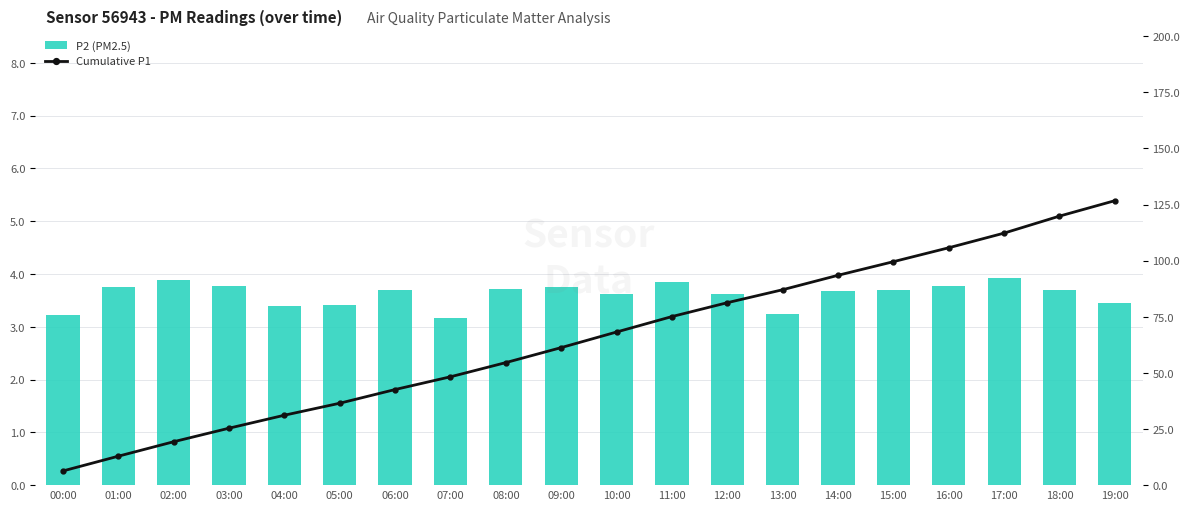

What is the sum of the Cumulative P1 values at 09:00 and 14:00?

154.8